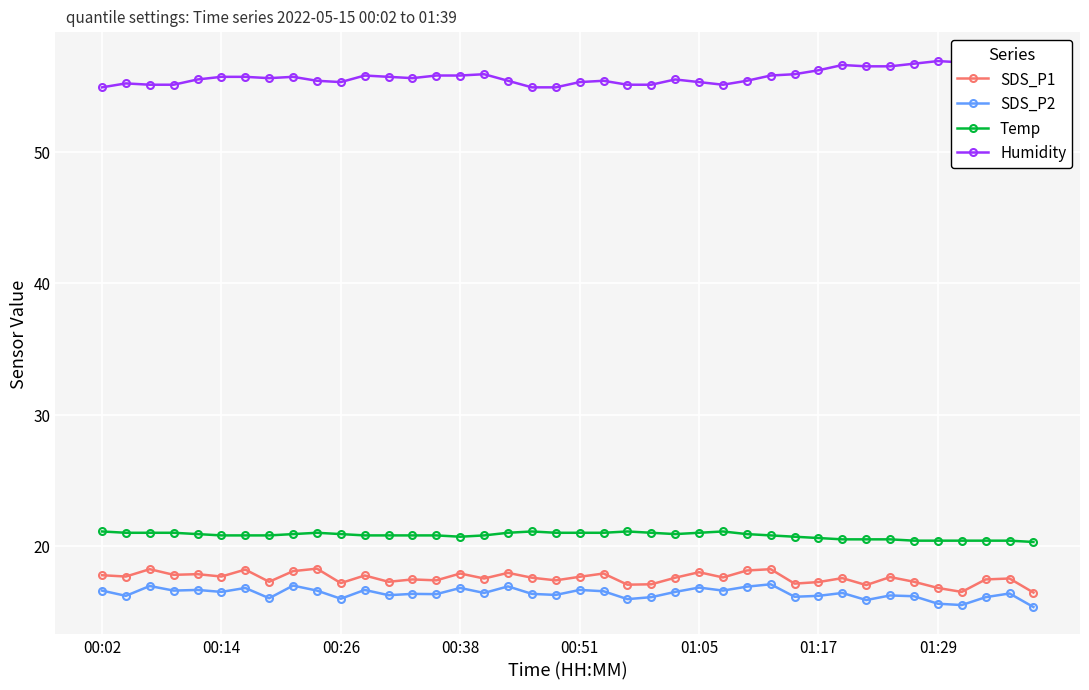

At how many categories does at least one series exceed 40?

40